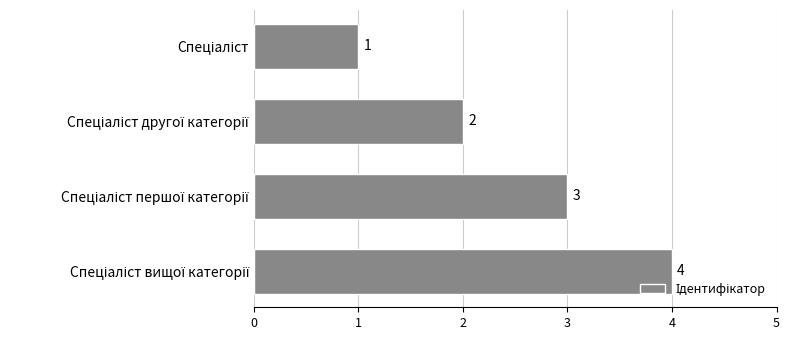

Count the values in the range 2 to 4.

3